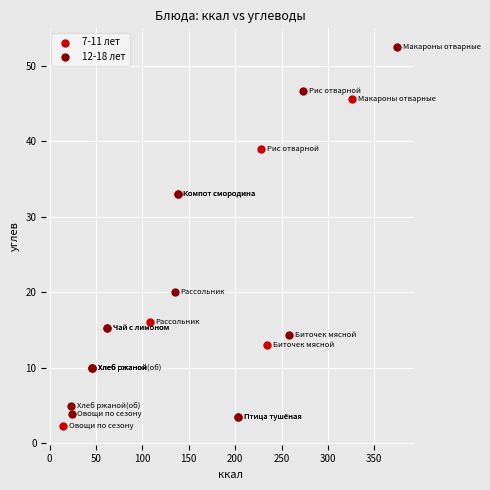

Which series contains the highest Y value?

12-18 лет